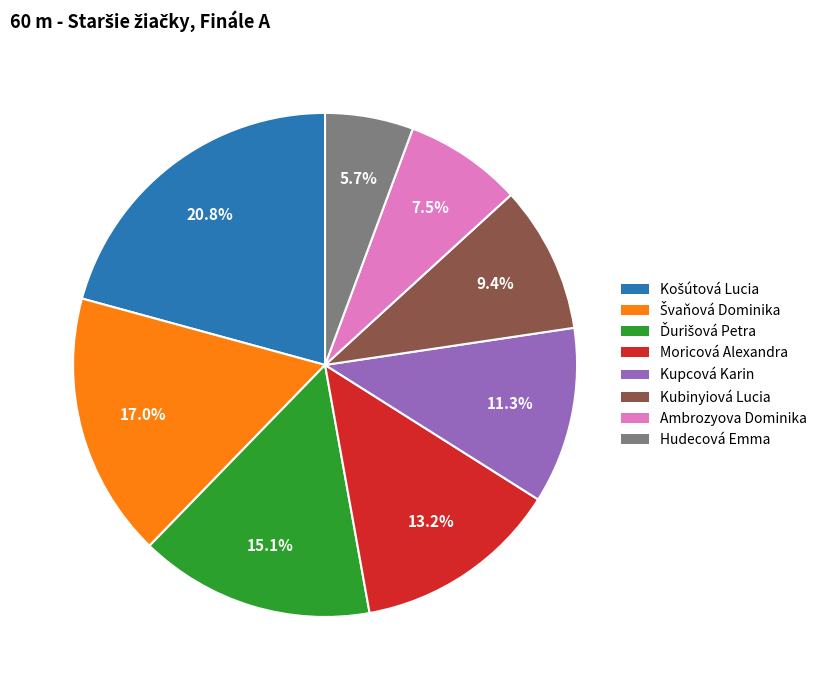

Between Kupcová Karin and Hudecová Emma, which is larger?

Kupcová Karin